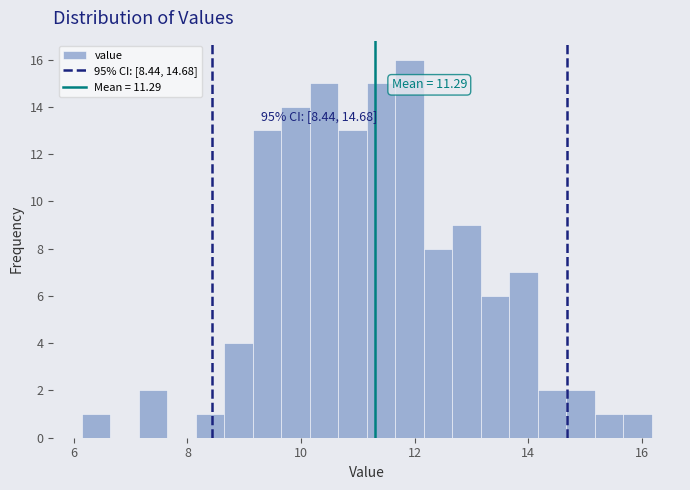

Read against the x-axis, roughly where is the centre of the tallest bar?

12.0